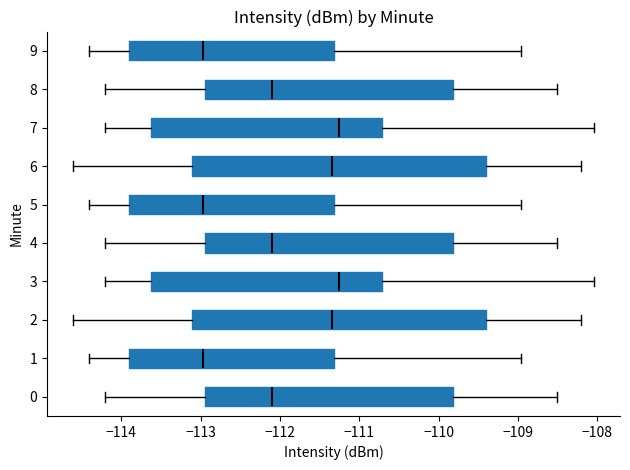

Where does the left whisker of the box at y = 9 end on the x-axis? The values are not printed on the chart, so give them approximately, as read against the axis.

-114.4